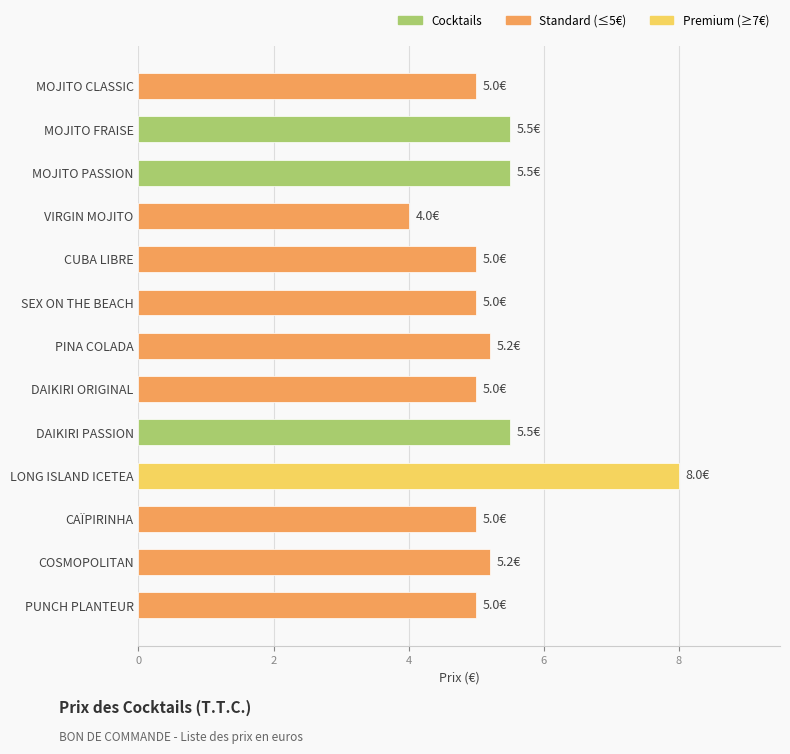

What is the minimum value shown in the chart?

4.0